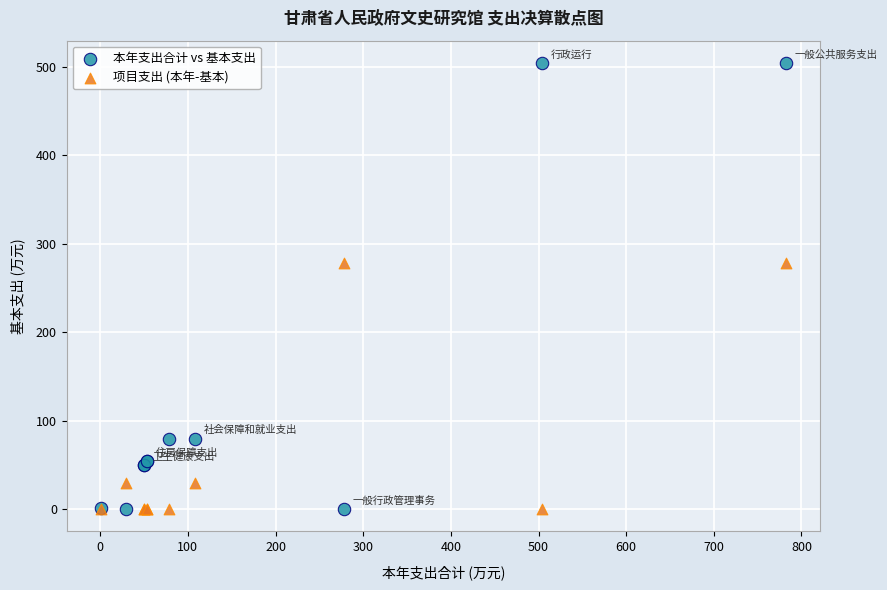

Which series has the widest spread of Y values?

本年支出合计 vs 基本支出